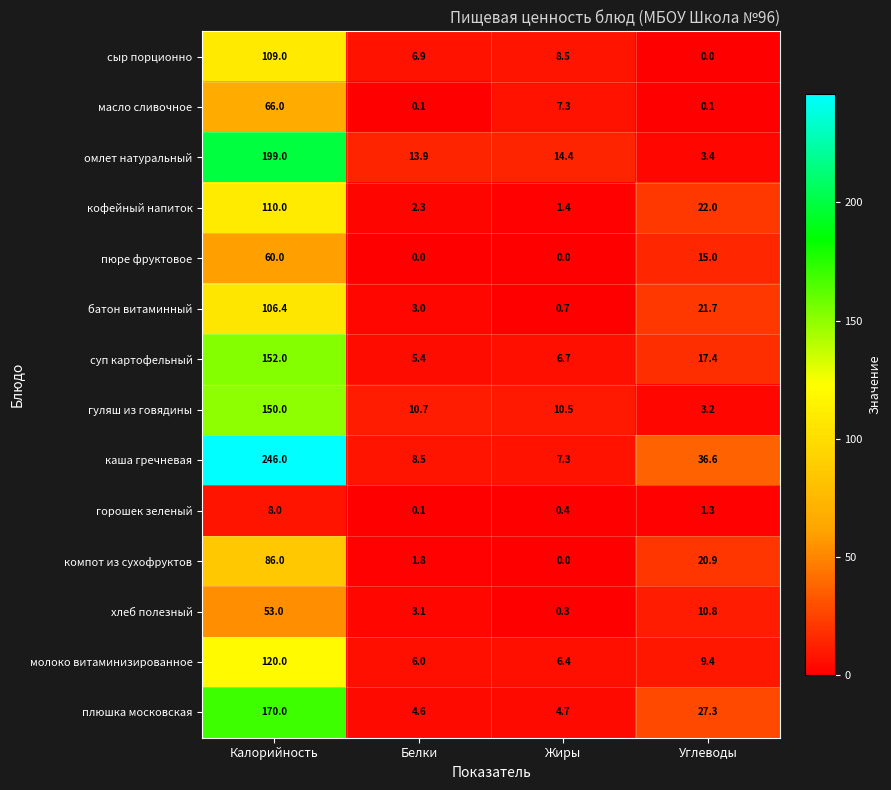

Which label corresponds to the largest value in the chart?

Калорийность